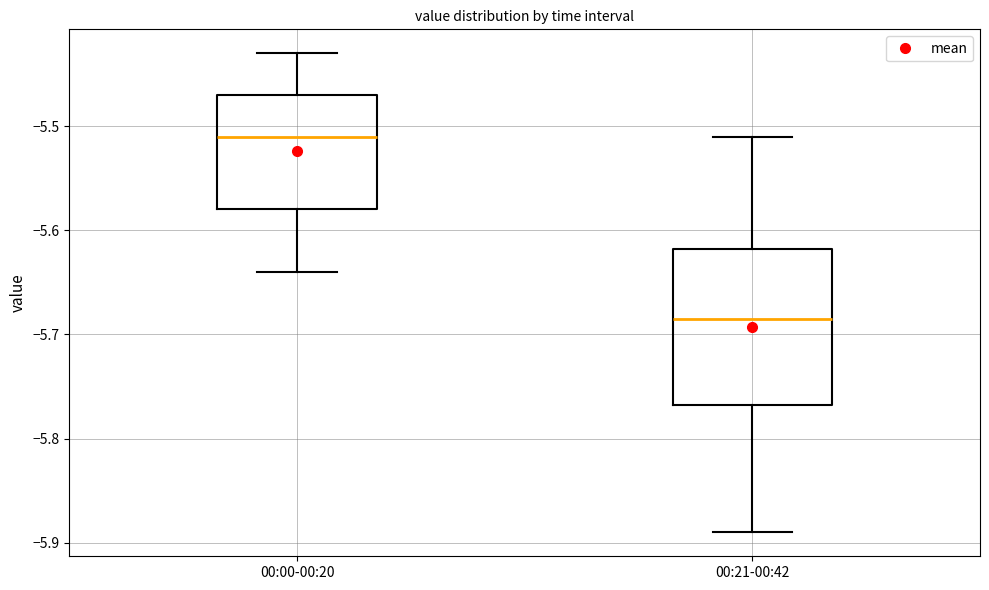

Which box's median line is the highest?

00:00-00:20